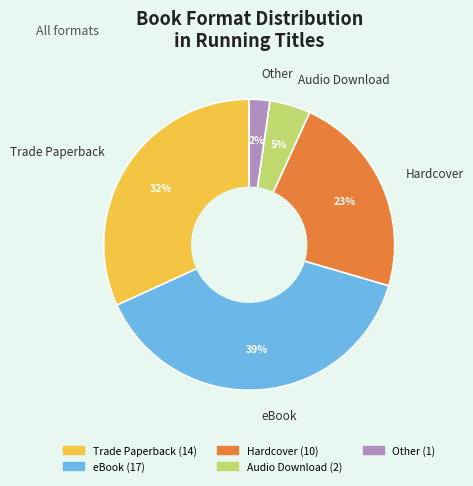

What percentage is the Hardcover slice, to the nearest percent?

23%